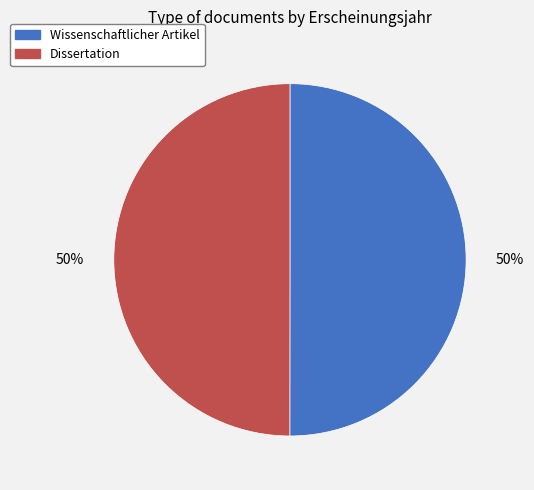

Do Dissertation and Wissenschaftlicher Artikel together represent more than half of the pie?

Yes